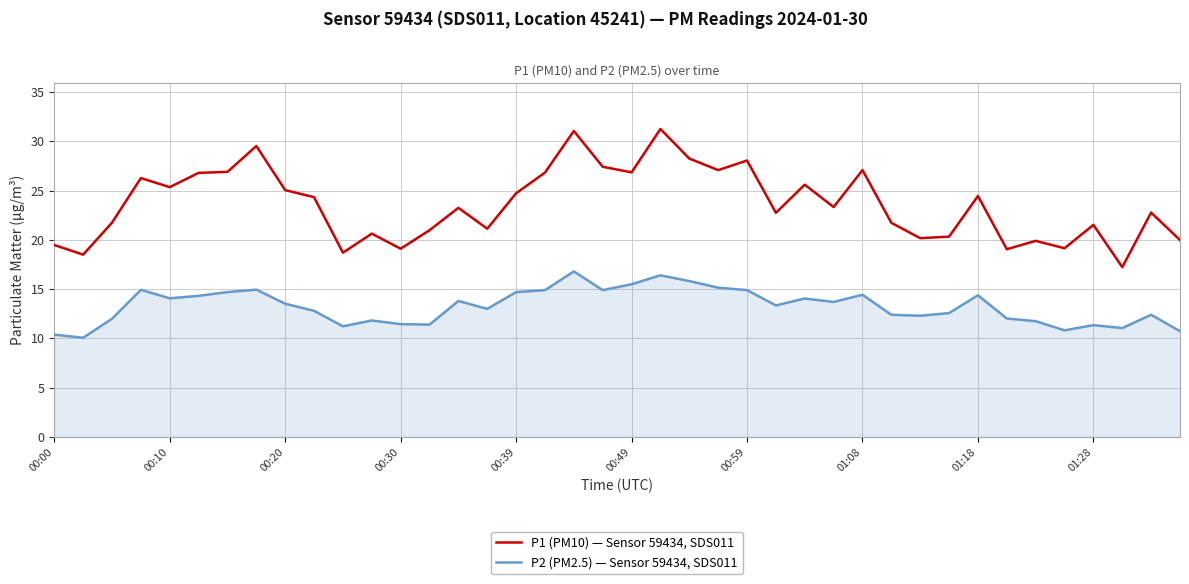

Which series has the largest range (max minus min)?

P1 (PM10) — Sensor 59434, SDS011